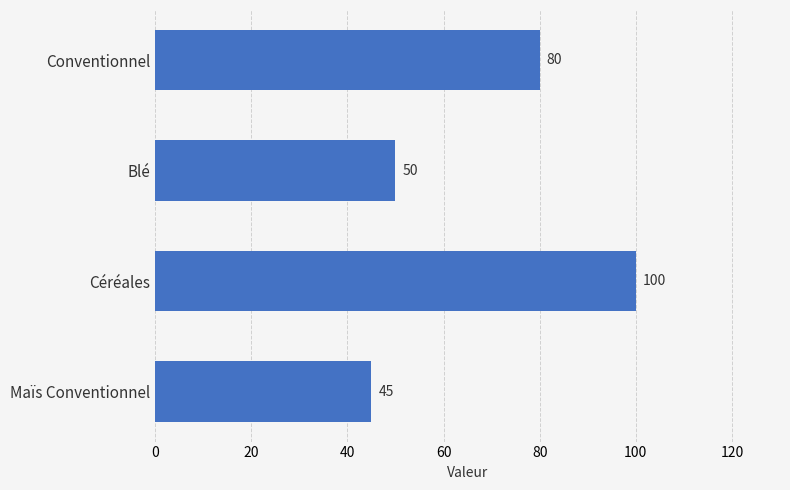

Read the value at Conventionnel.

80